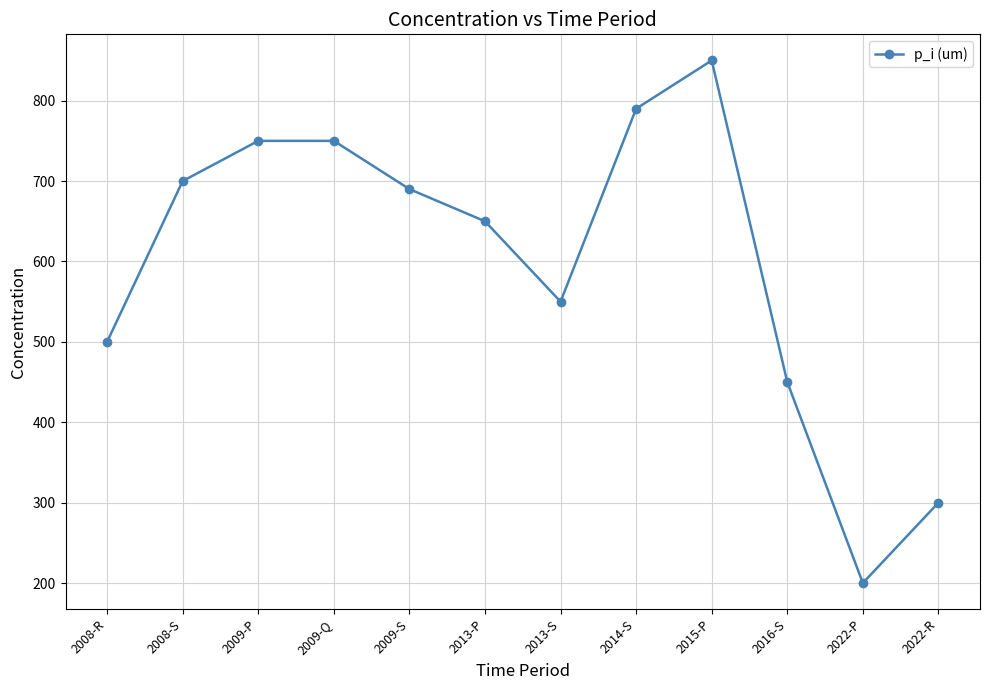

Reading left to right, what are all the values shown in this chart?

500	700	750	750	690	650	550	790	850	450	200	300